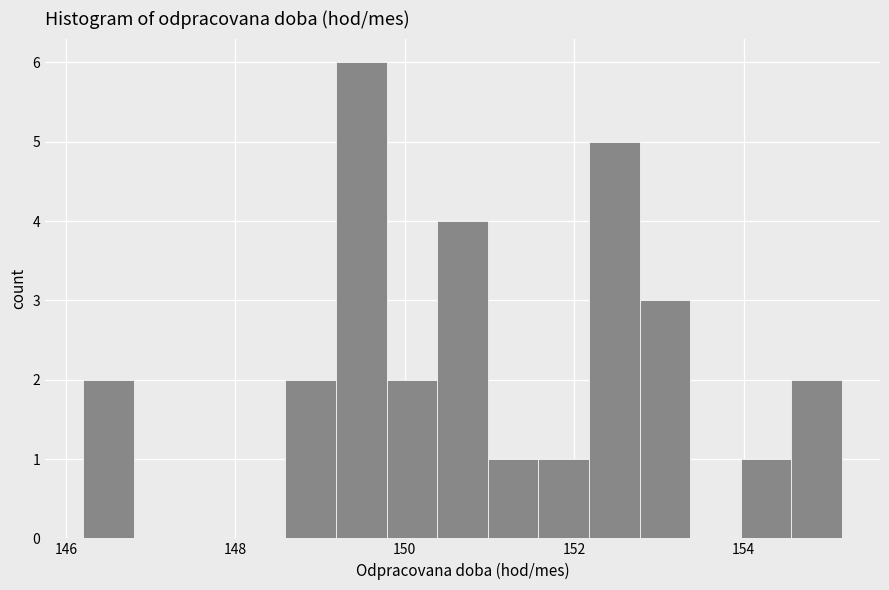

Read against the x-axis, roughly where is the centre of the tallest bar?

149.4